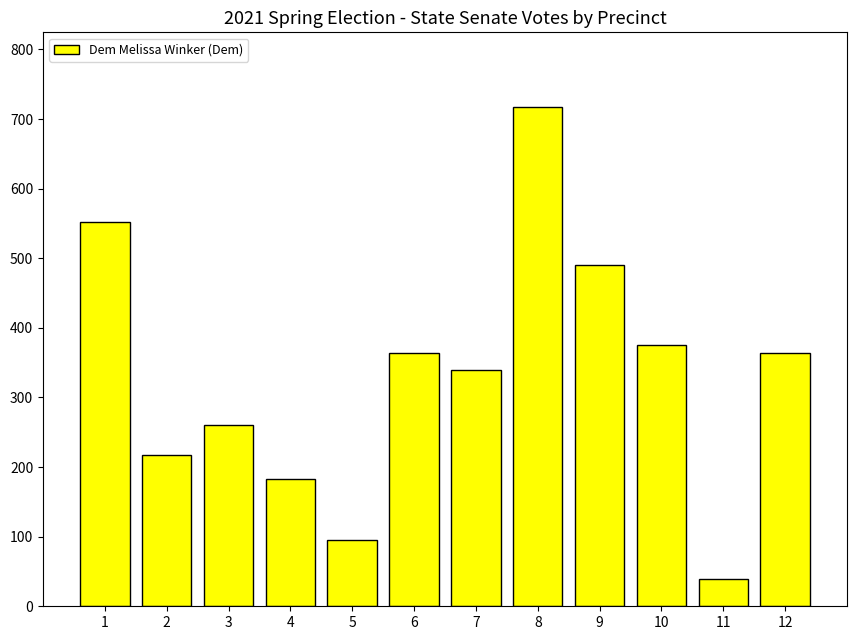

What is the sum of the values at 12 and 6?

728